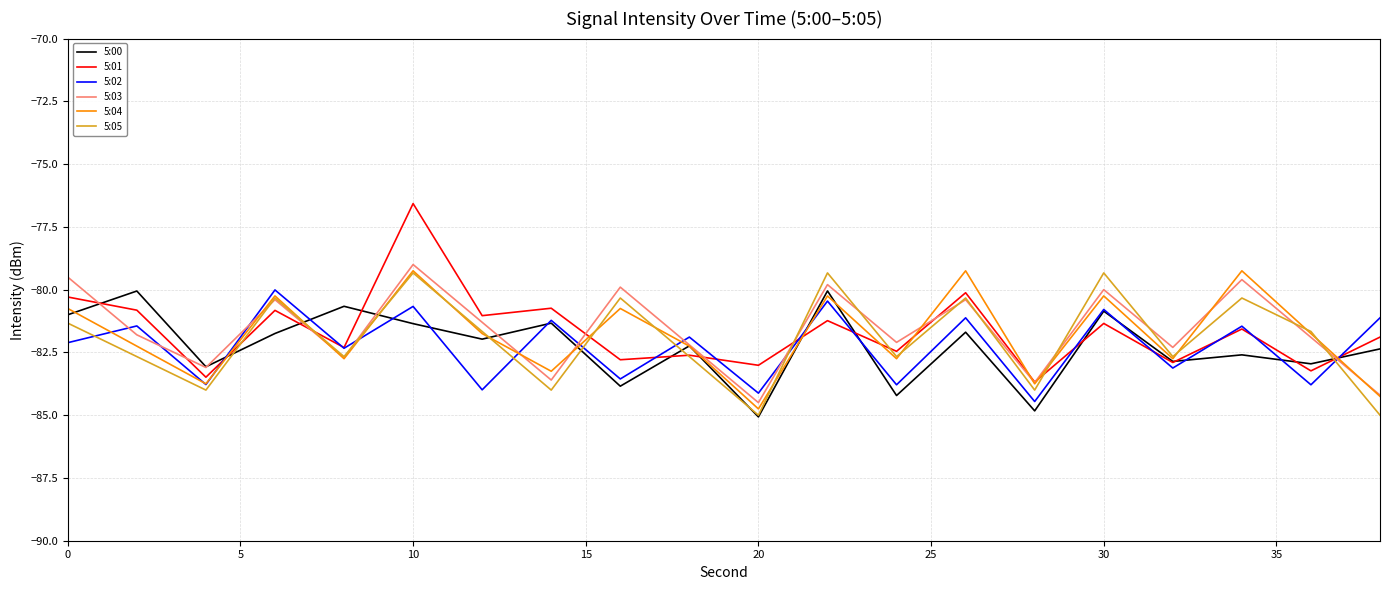

True or false: 5:05 and 5:02 cross at least once.

True